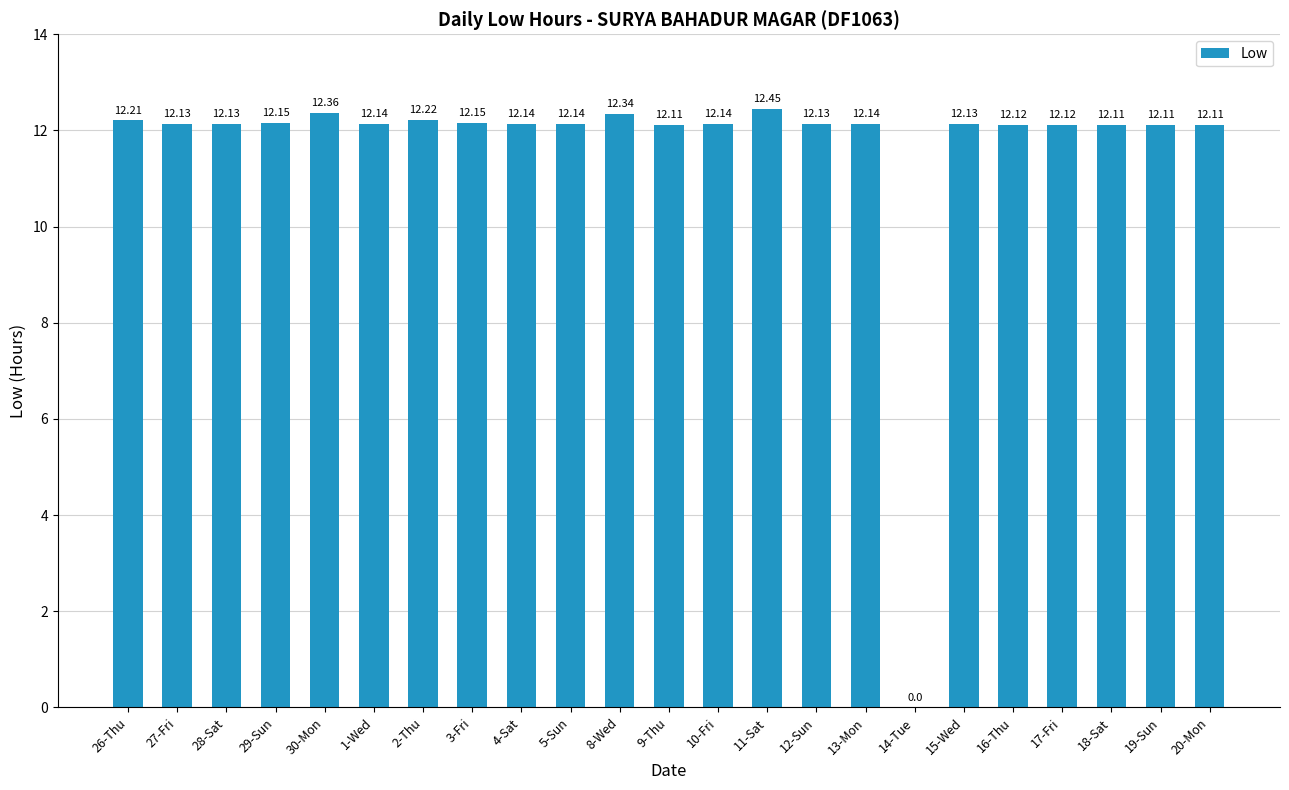

Which has a higher value, 29-Sun or 17-Fri?

29-Sun